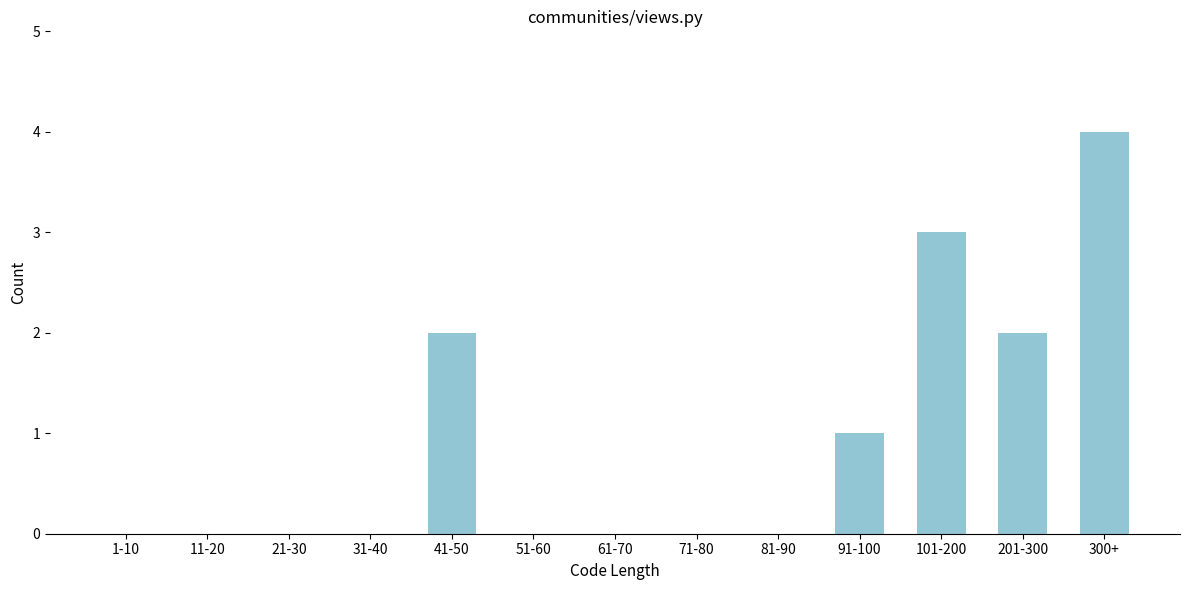

Reading left to right, list all the values displayed in this chart.

1-10=0	11-20=0	21-30=0	31-40=0	41-50=2	51-60=0	61-70=0	71-80=0	81-90=0	91-100=1	101-200=3	201-300=2	300+=4